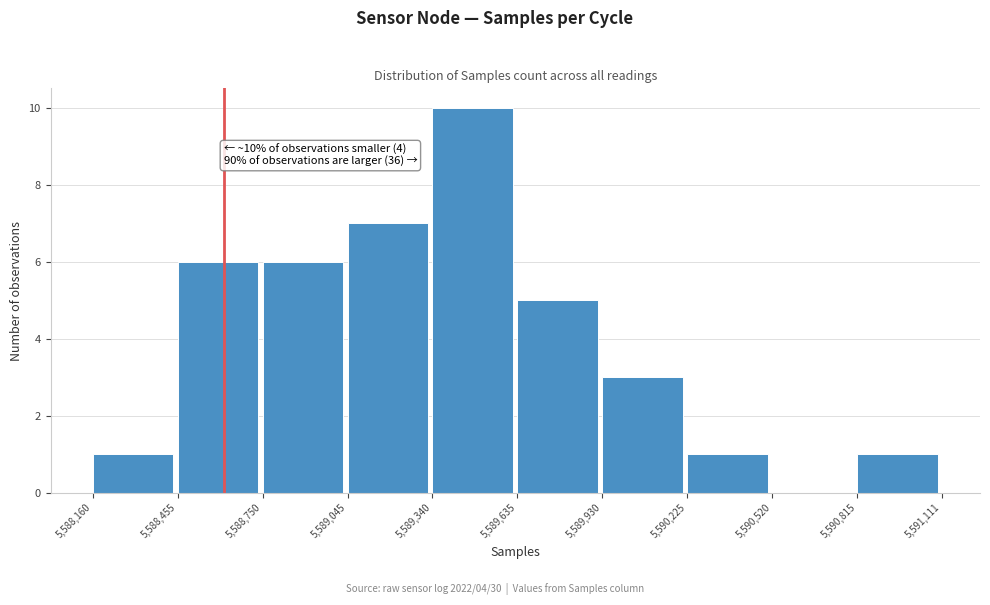

Over which range of the x-axis is the bar tallest?

5,589,340 to 5,589,635